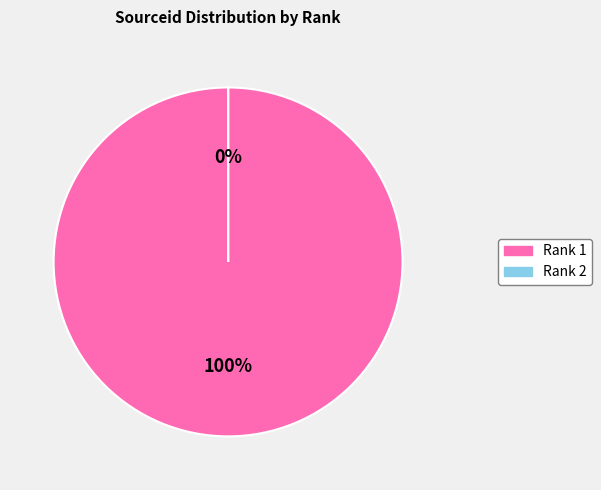

What is the largest slice in the pie chart?

Rank 1